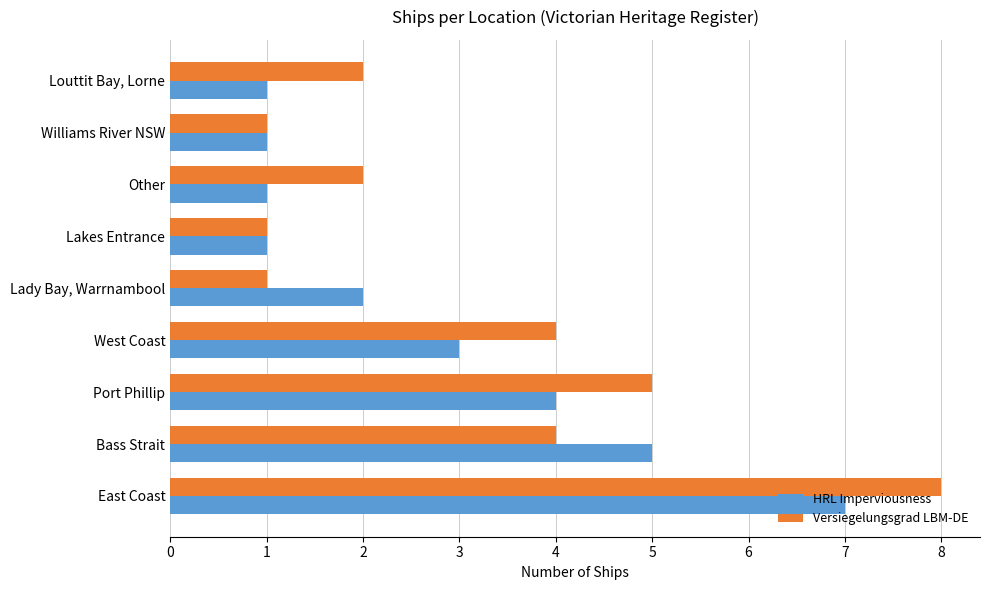

At which category is the sum across all series the highest?

East Coast